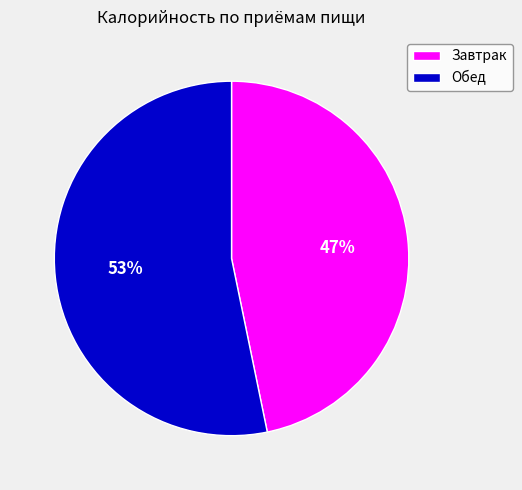

Does any single category account for the majority?

Yes